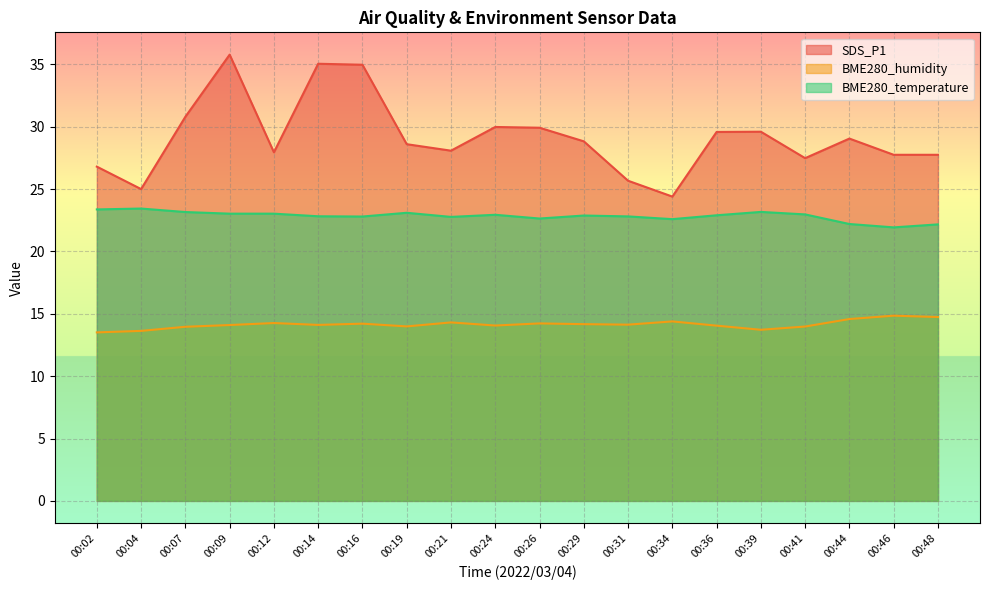

Between 00:07 and 00:14, which series saw the biggest shift?

SDS_P1